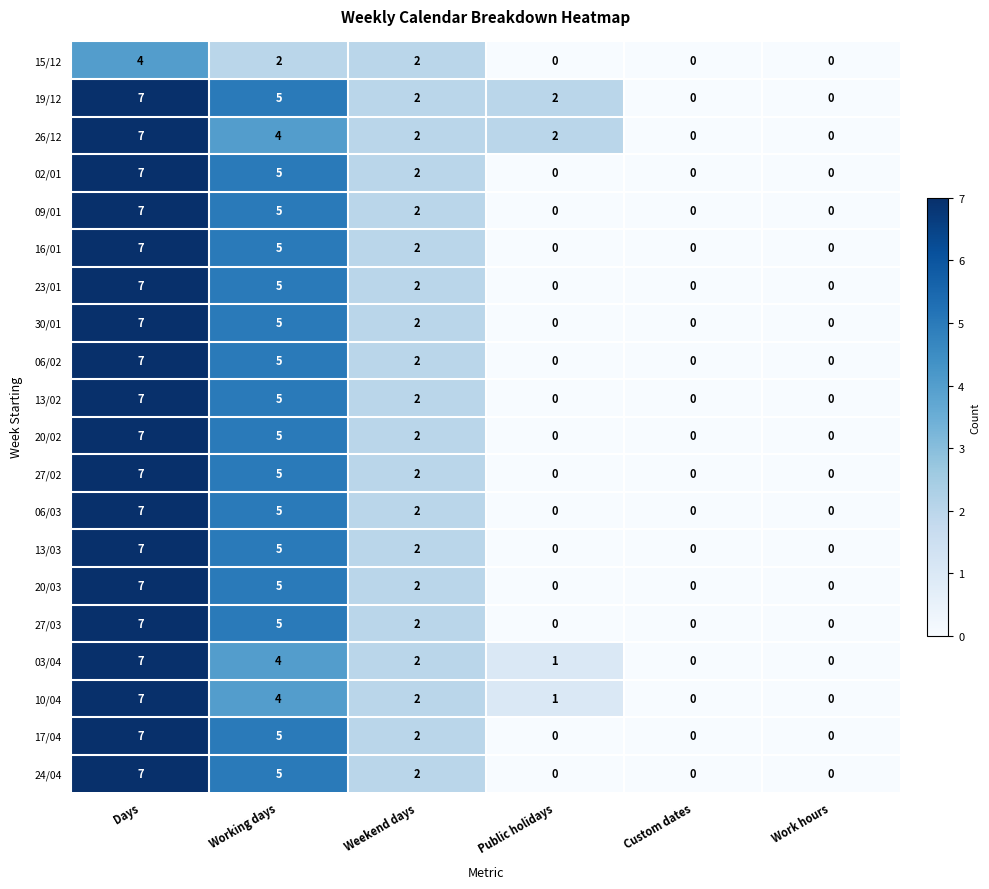

Count the 13/02 values in the range 0 to 5.

5